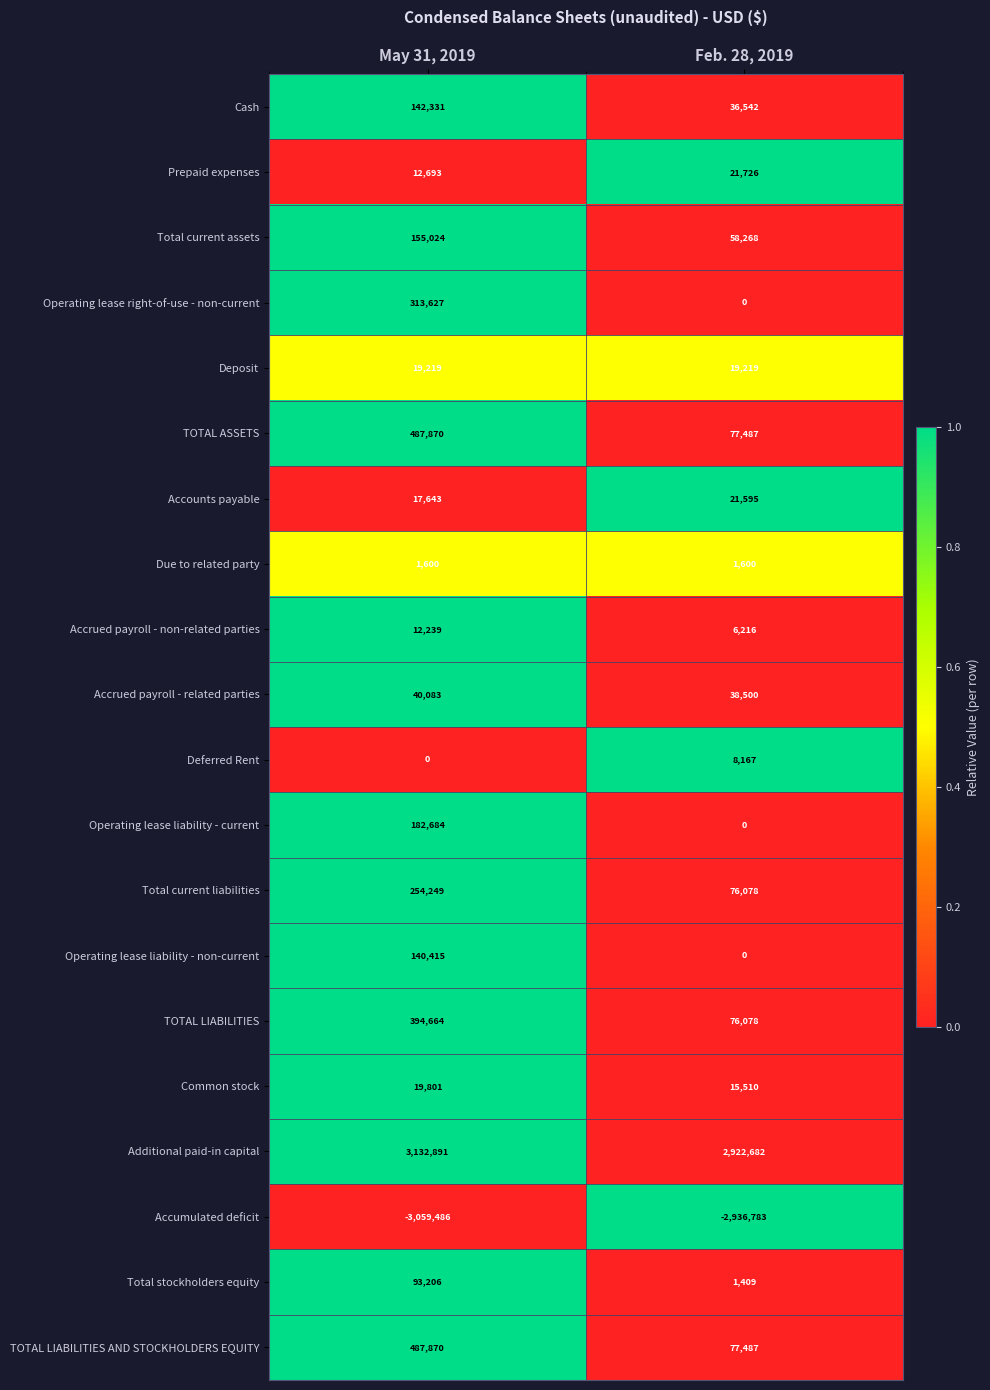

The TOTAL LIABILITIES AND STOCKHOLDERS EQUITY series shows 487870 at May 31, 2019. True or false?

True